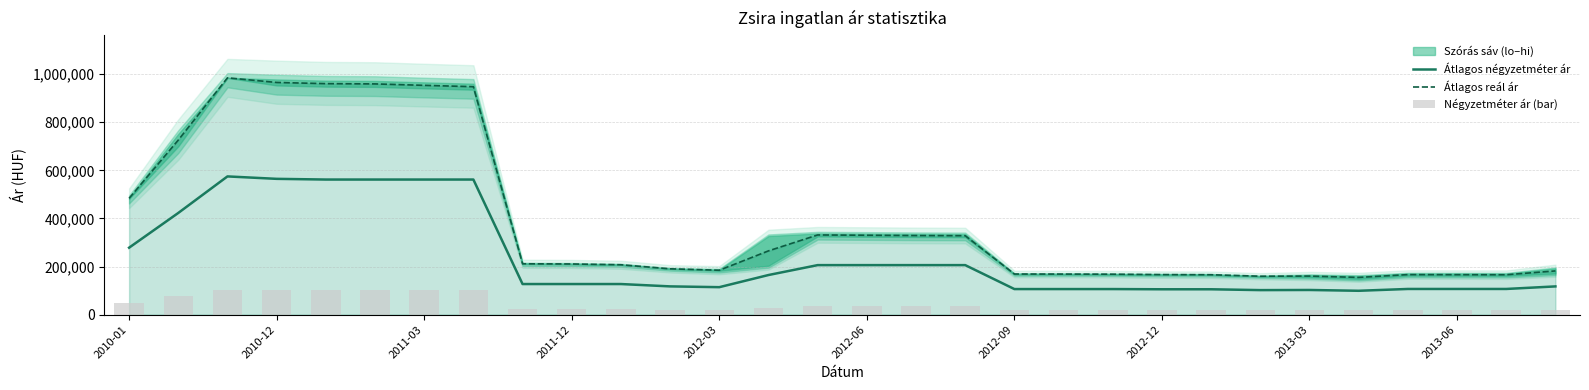

What is the label of the 12th bar from the left?

11